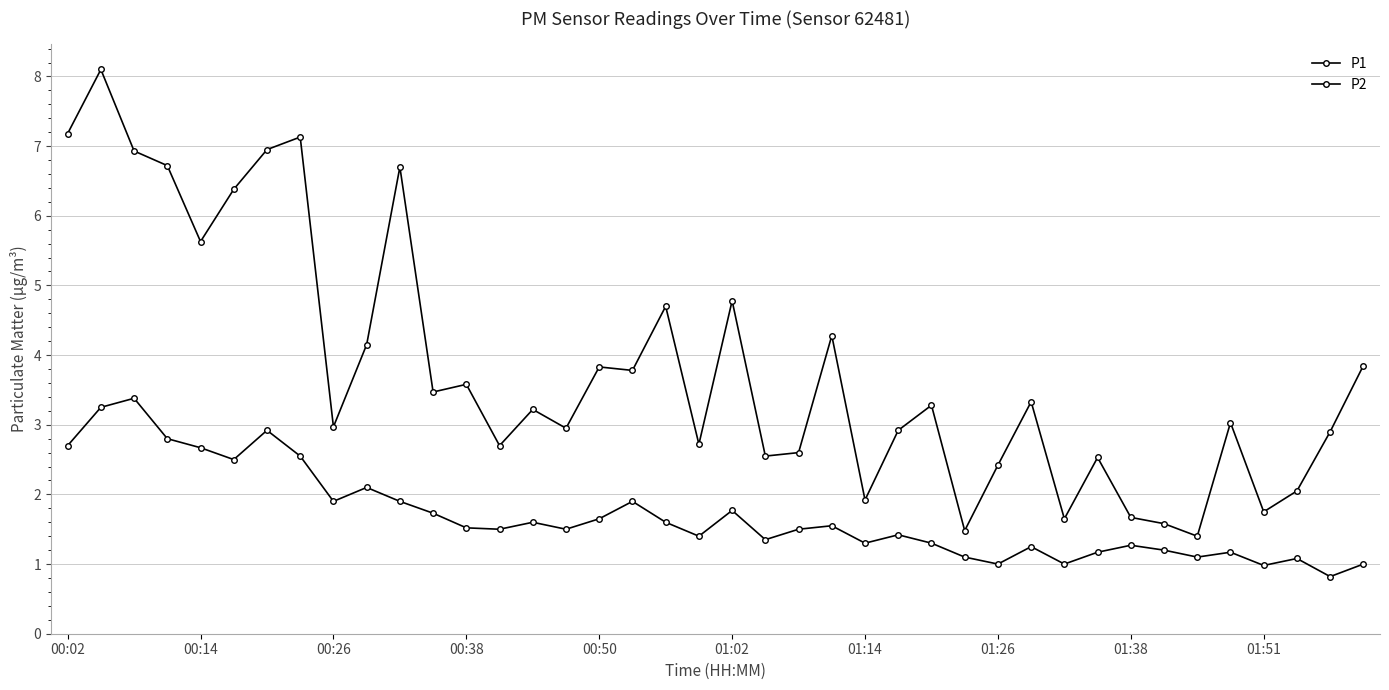

True or false: P2 has more than 2 points higher than both neighbors.

True